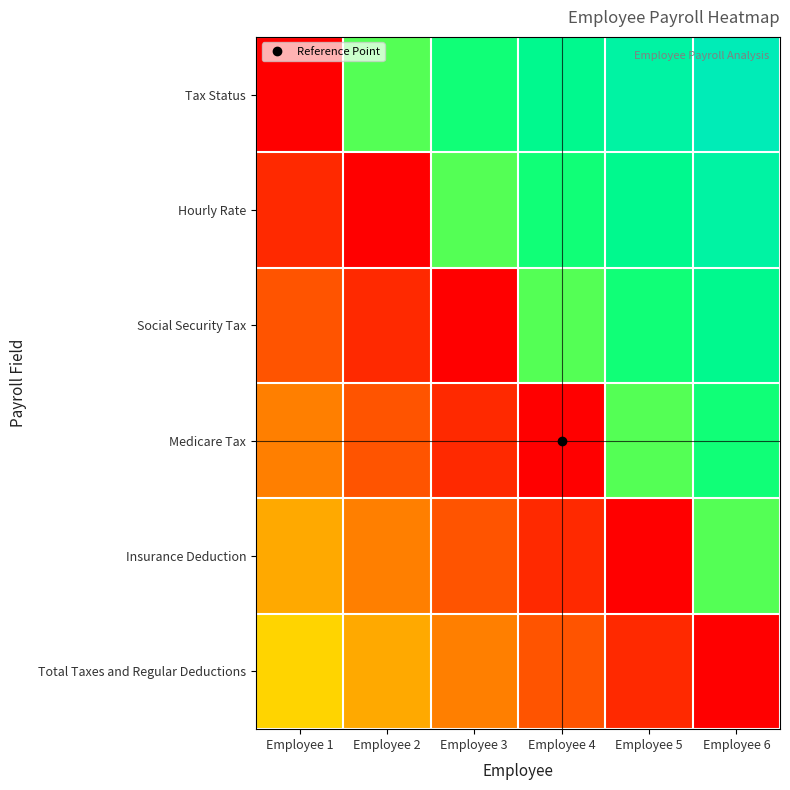

Reading left to right, list all the values displayed in this chart.

Tax Status: Employee 1=0.0	Employee 2=0.7	Employee 3=0.7	Employee 4=0.8	Employee 5=0.9	Employee 6=0.9
Hourly Rate: Employee 1=0.1	Employee 2=0.0	Employee 3=0.7	Employee 4=0.7	Employee 5=0.8	Employee 6=0.9
Social Security Tax: Employee 1=0.2	Employee 2=0.1	Employee 3=0.0	Employee 4=0.7	Employee 5=0.7	Employee 6=0.8
Medicare Tax: Employee 1=0.2	Employee 2=0.2	Employee 3=0.1	Employee 4=0.0	Employee 5=0.7	Employee 6=0.7
Insurance Deduction: Employee 1=0.3	Employee 2=0.2	Employee 3=0.2	Employee 4=0.1	Employee 5=0.0	Employee 6=0.7
Total Taxes and Regular Deductions: Employee 1=0.4	Employee 2=0.3	Employee 3=0.2	Employee 4=0.2	Employee 5=0.1	Employee 6=0.0